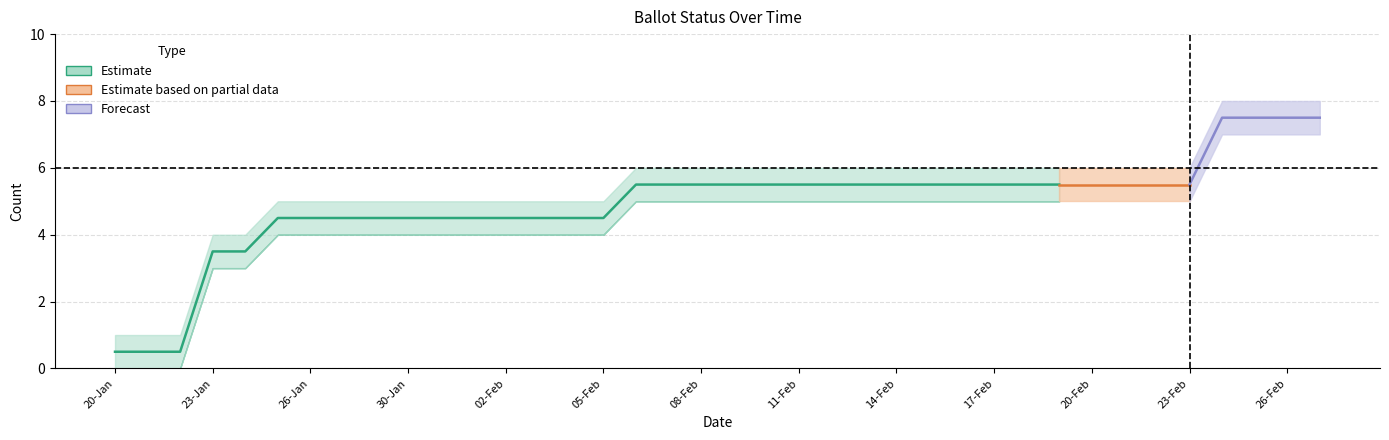

What position from the right is 19-Feb?

9